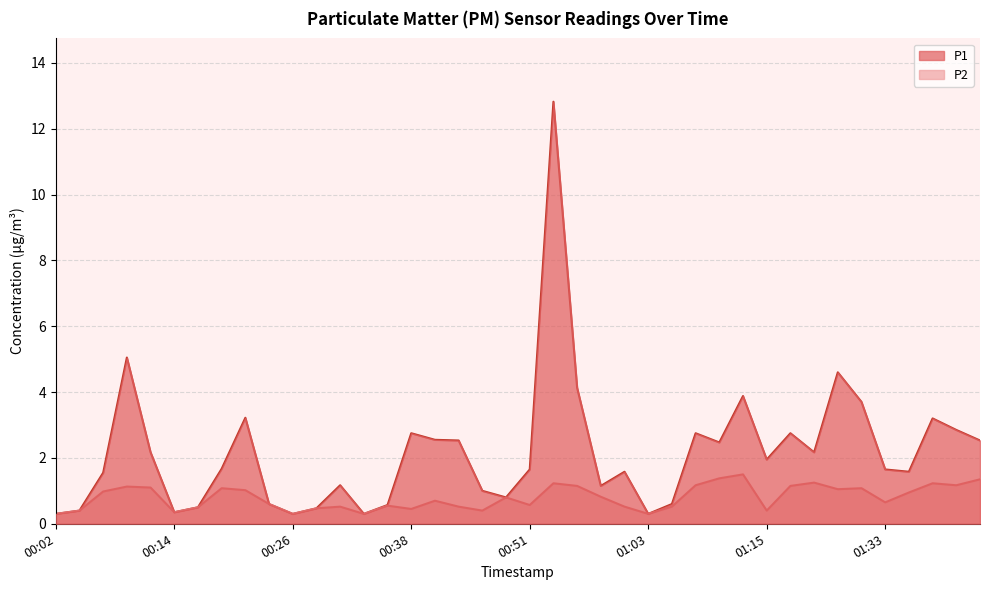

List the series in order of their peak value, highest first.

P1, P2